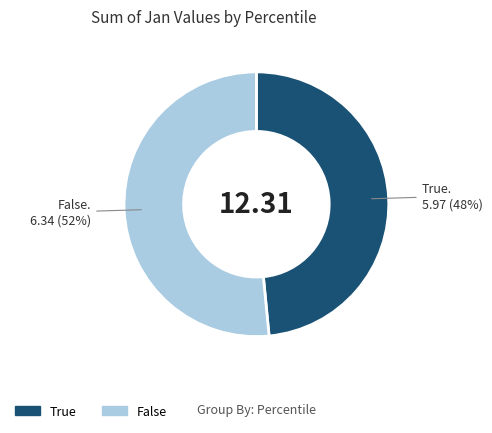

To the nearest percent, what is the average slice percentage?

50%